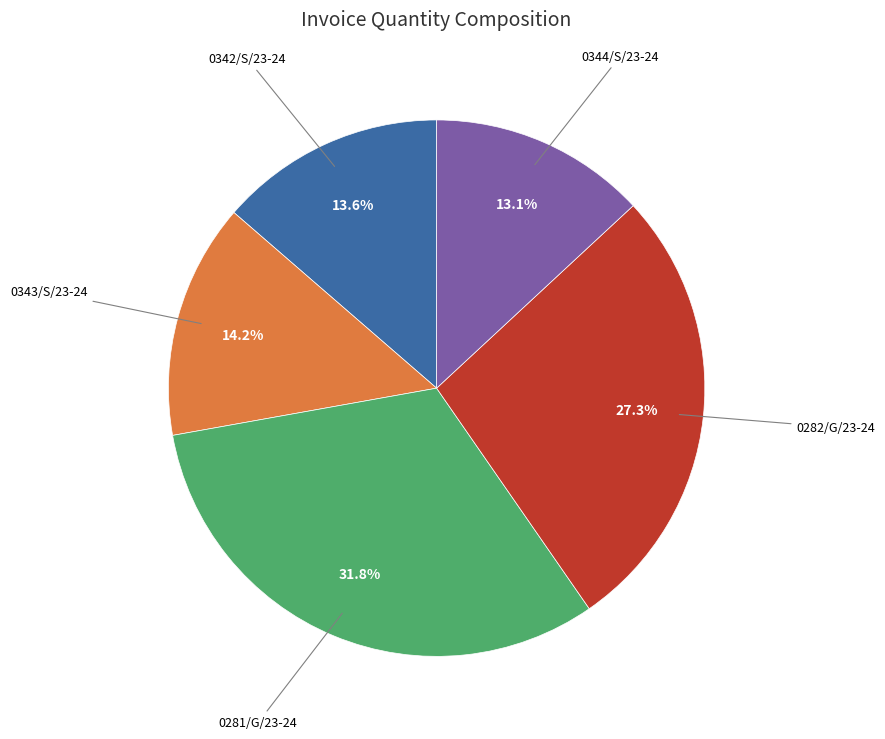

Is there any slice that represents more than half of the pie?

No